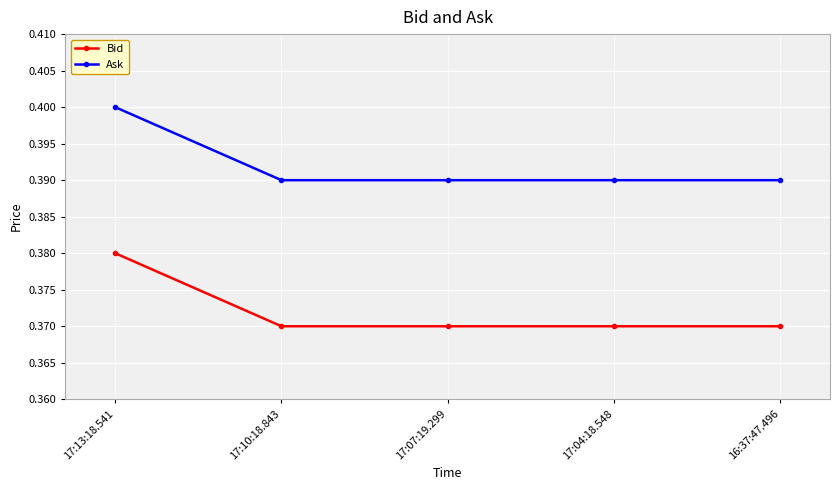

True or false: Ask and Bid intersect in this chart.

False